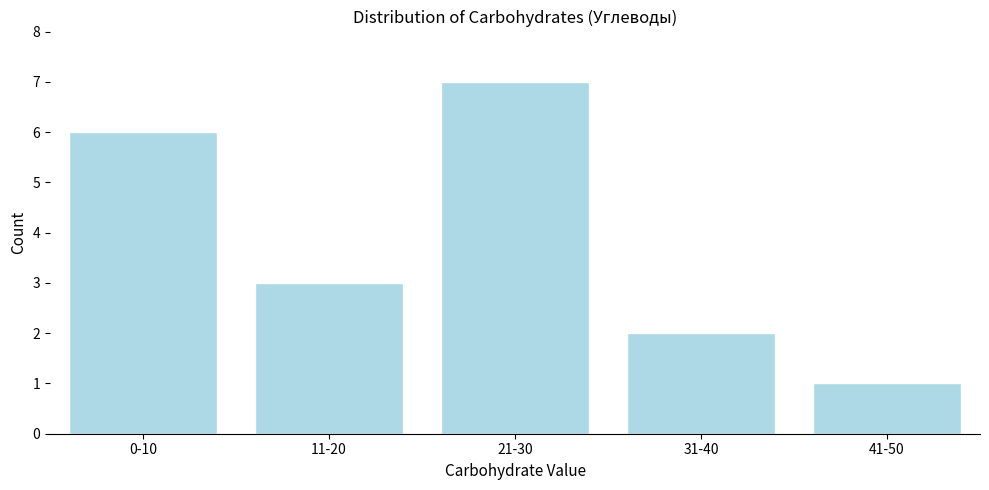

Reading left to right, transcribe all the data shown in this chart.

0-10=6	11-20=3	21-30=7	31-40=2	41-50=1